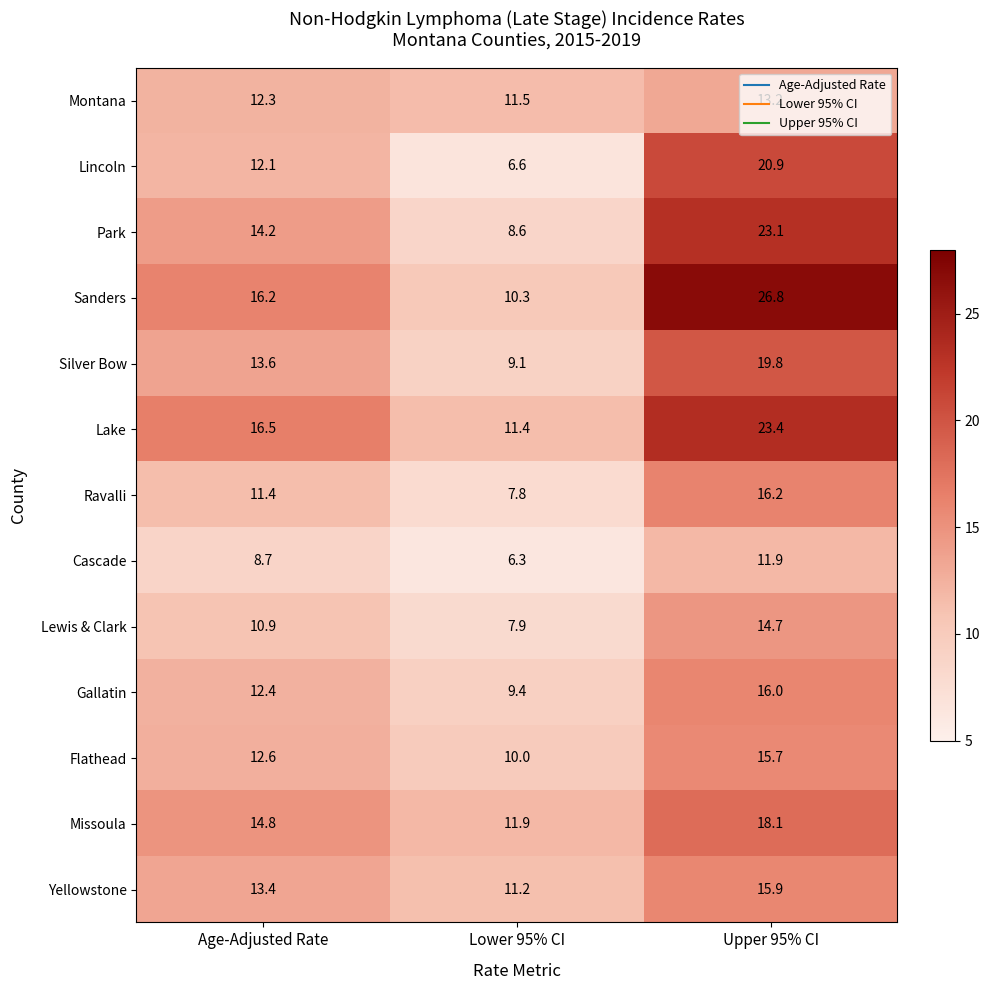

The value of Silver Bow at Upper 95% CI is 7.6. True or false?

False